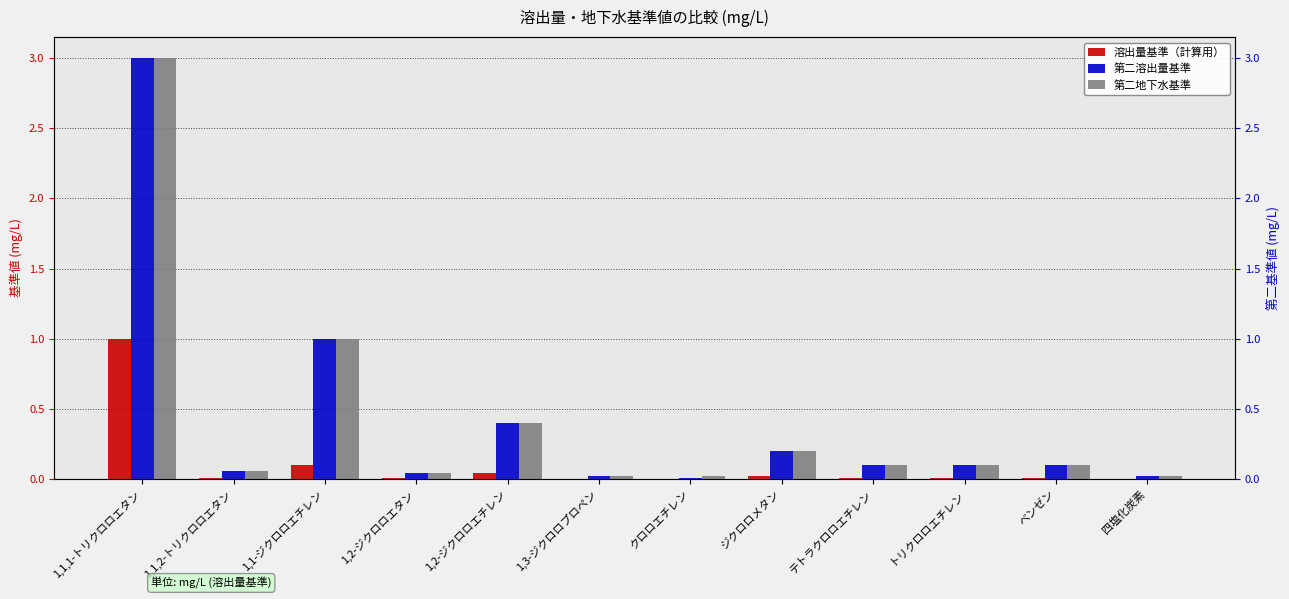

Which category has the lowest value in the 第二溶出量基準 series?

クロロエチレン